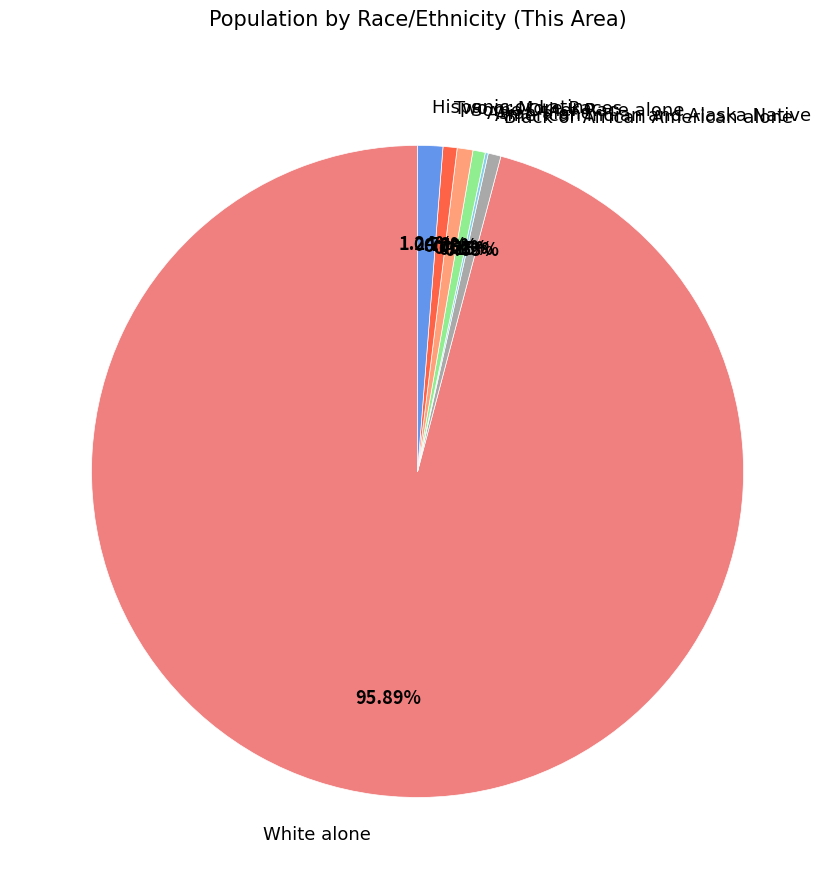

Which has a higher value, White alone or Asian alone?

White alone